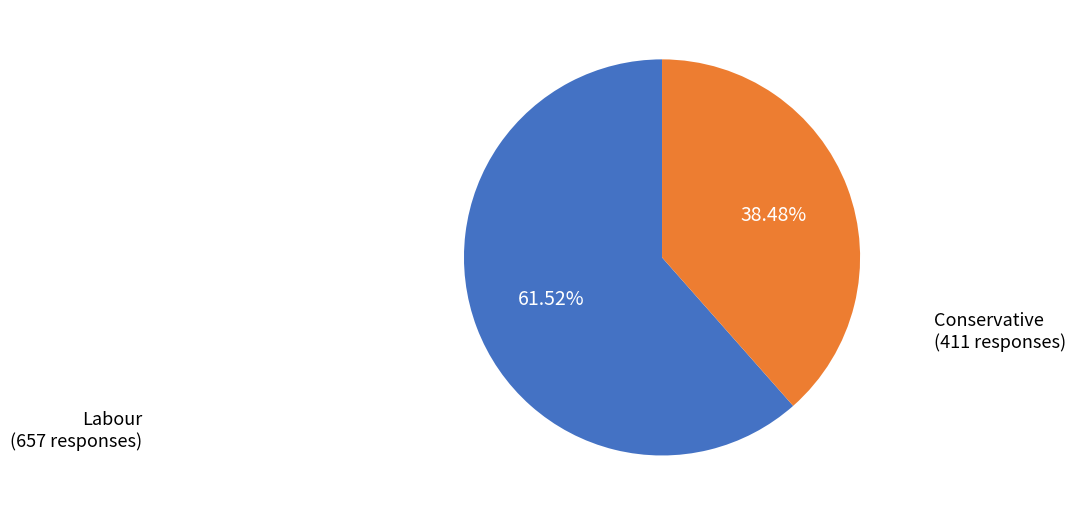

To the nearest percent, what is the difference between the largest and smallest slice percentages?

23%